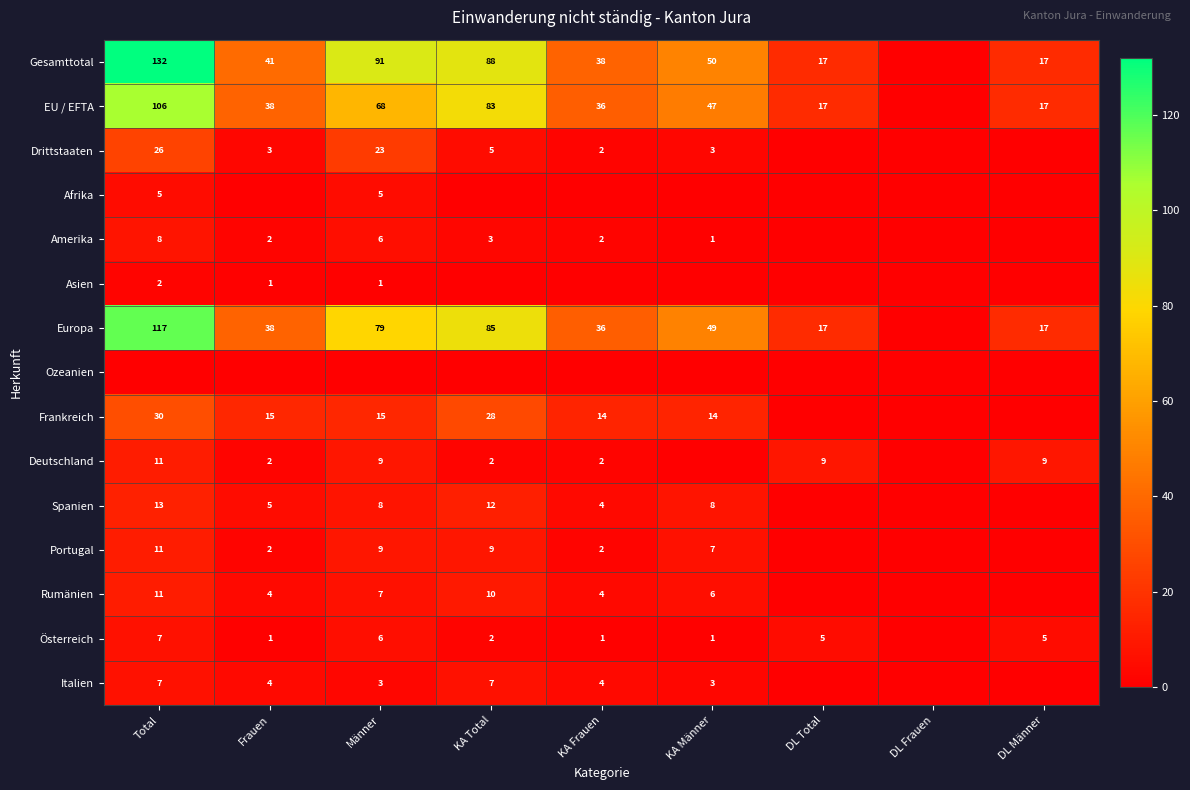

What is the sum of the Frankreich values at KA Männer and KA Frauen?

28